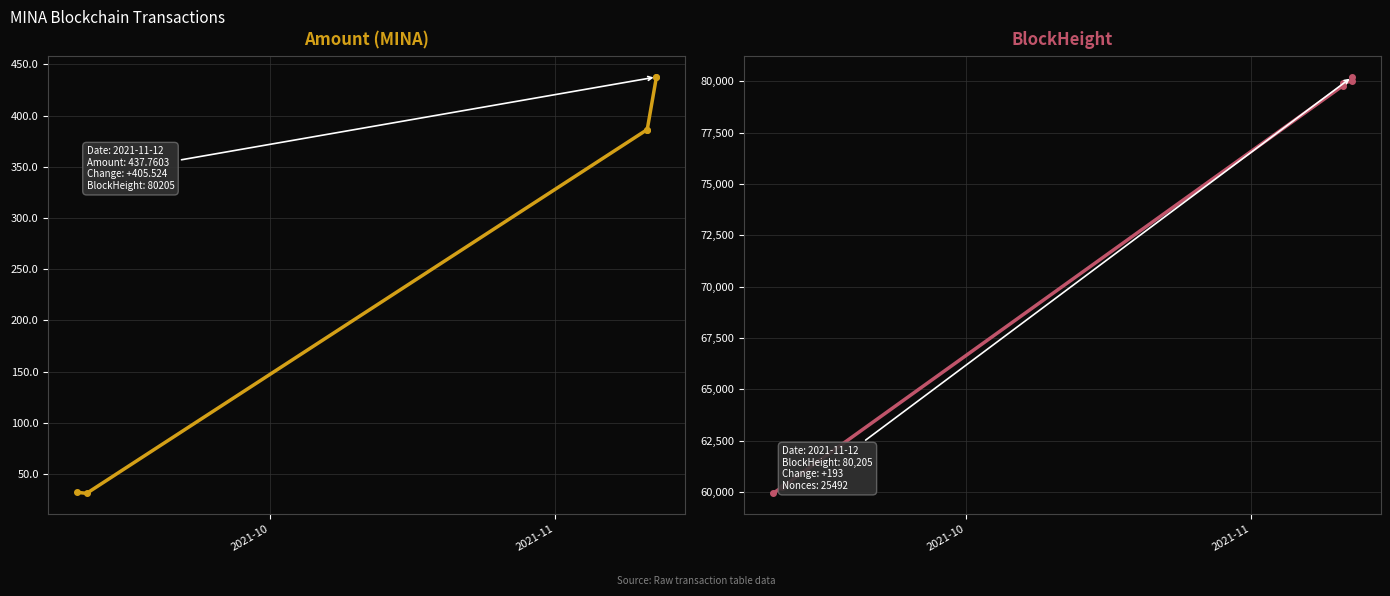

What is the value of the Amount point at the 6th from the left?

437.8